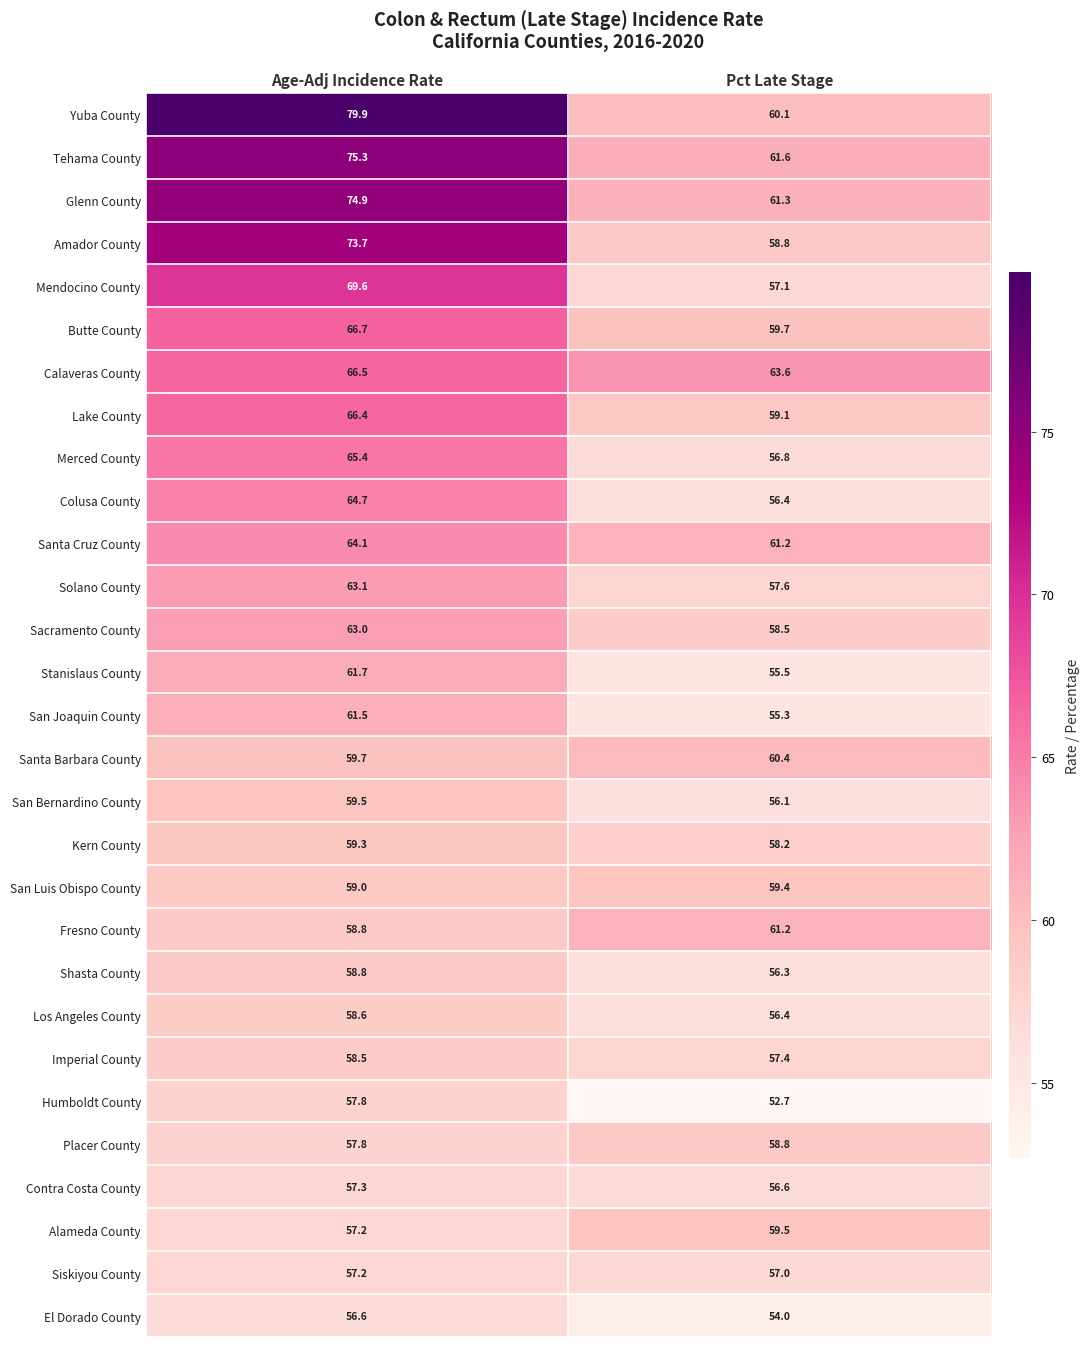

How many data points does each series have?

2